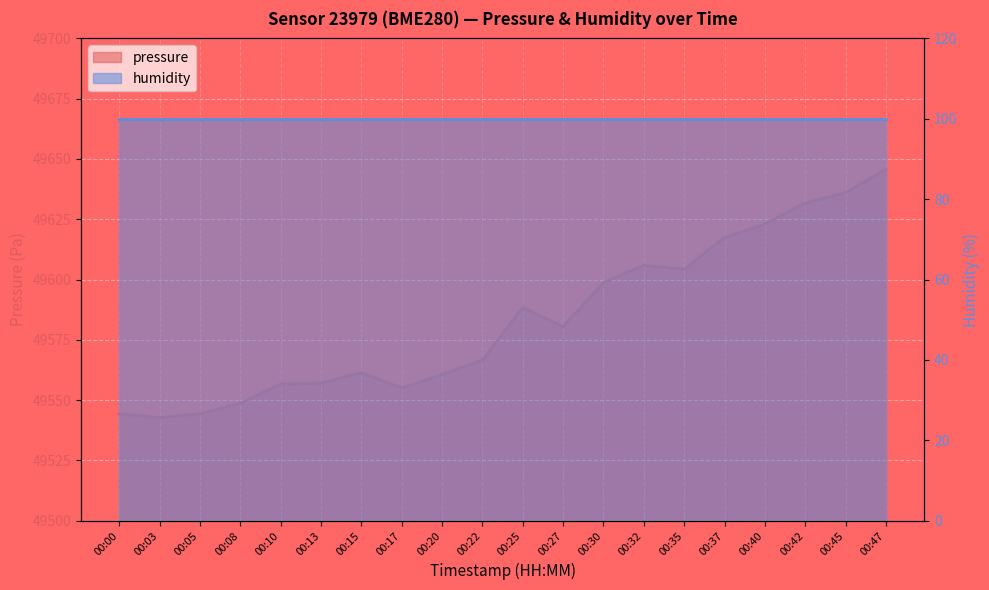

How many categories are shown in the chart?

20